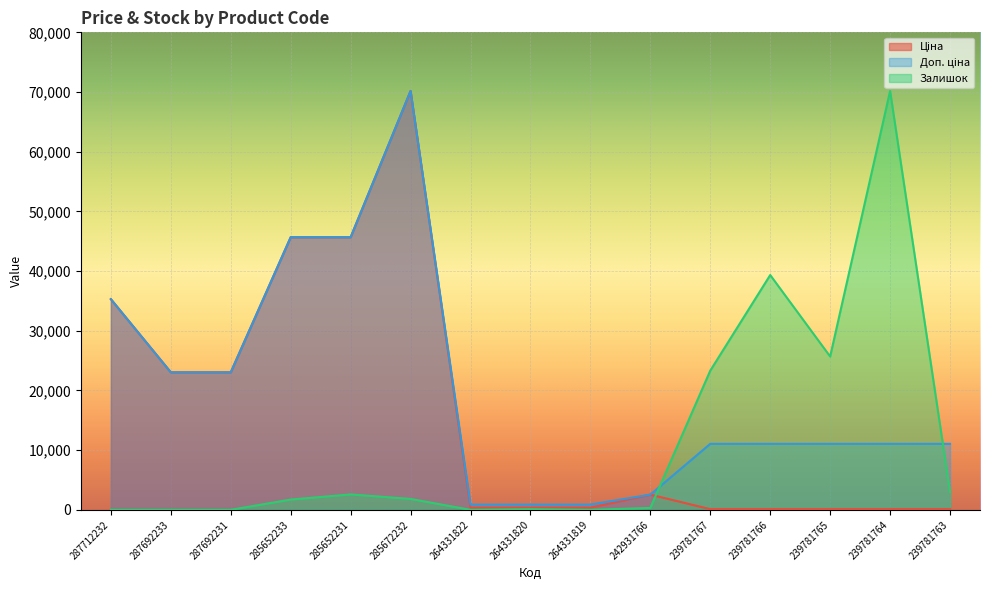

What is the difference between the Доп. ціна values at 287692231 and 264331820?

22166.4